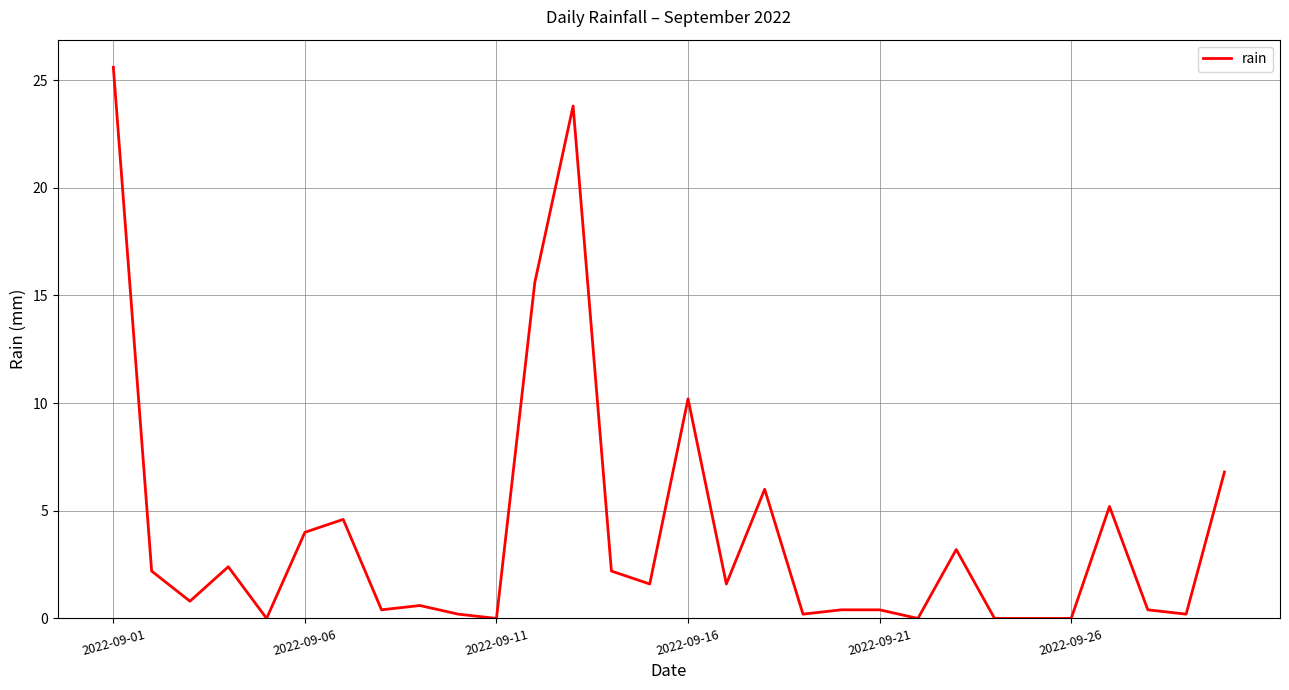

Reading left to right, transcribe all the data shown in this chart.

25.6	2.2	0.8	2.4	0.0	4.0	4.6	0.4	0.6	0.2	0.0	15.6	23.8	2.2	1.6	10.2	1.6	6.0	0.2	0.4	0.4	0.0	3.2	0.0	0.0	0.0	5.2	0.4	0.2	6.8